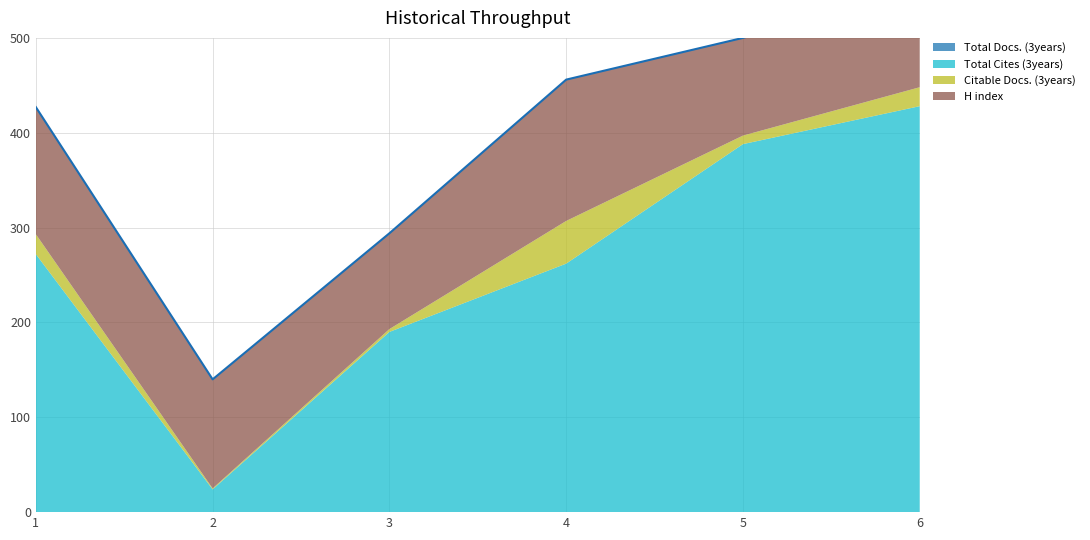

How many data points in Citable Docs. (3years) are above 20?

2